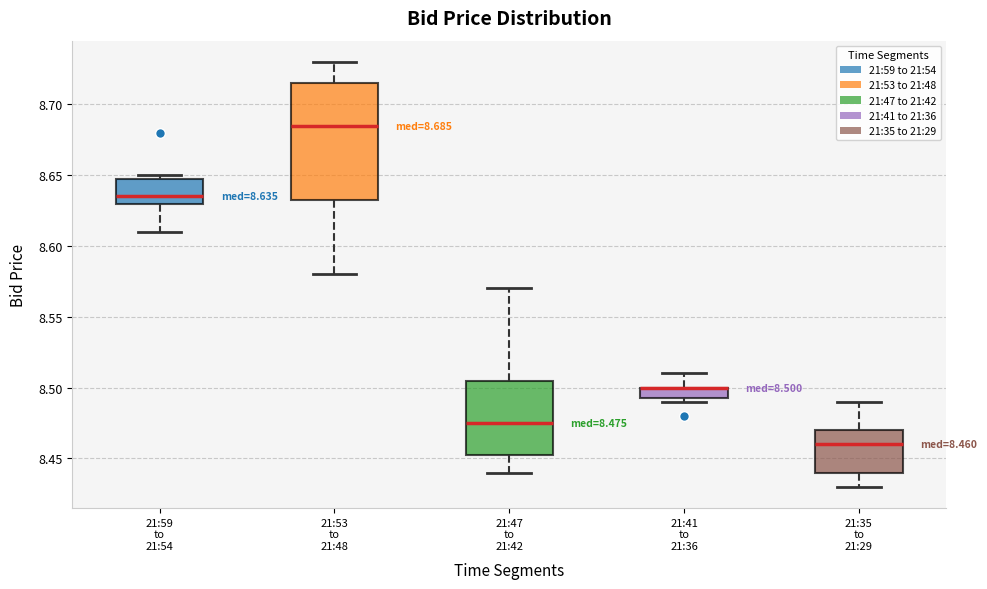

Which box is the tallest, from its lower edge to its upper edge?

21:53 to 21:48